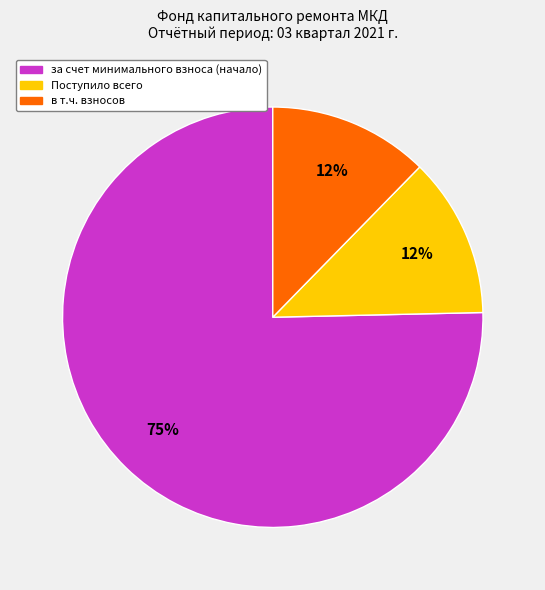

To the nearest percent, what is the average slice percentage?

33%